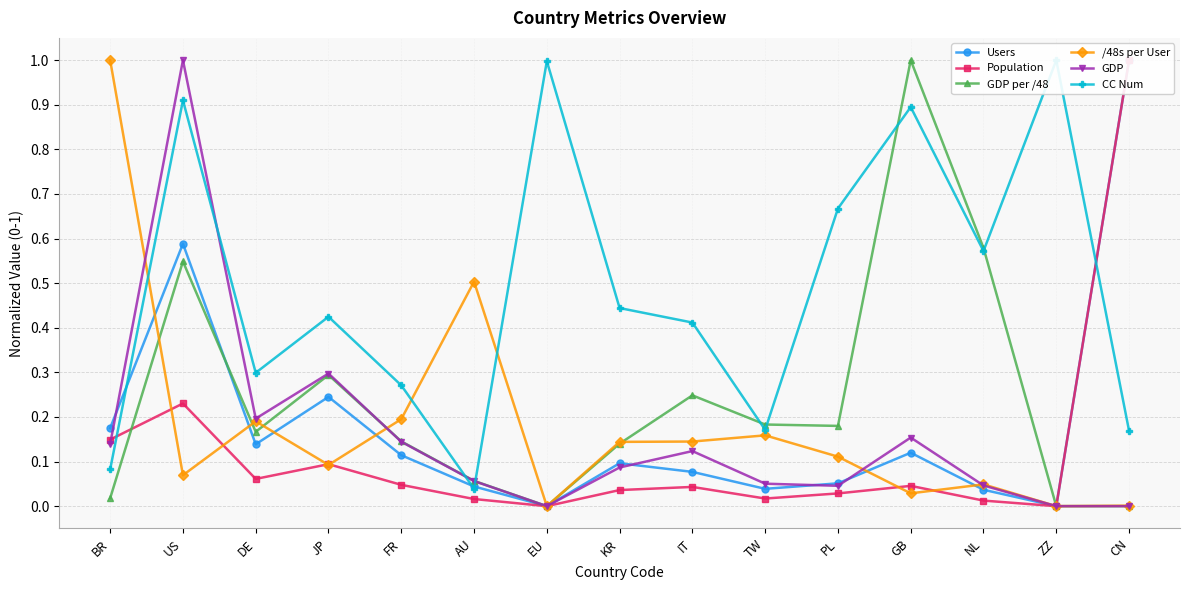

What is the spread (max minus min) of values at GB?

1.0